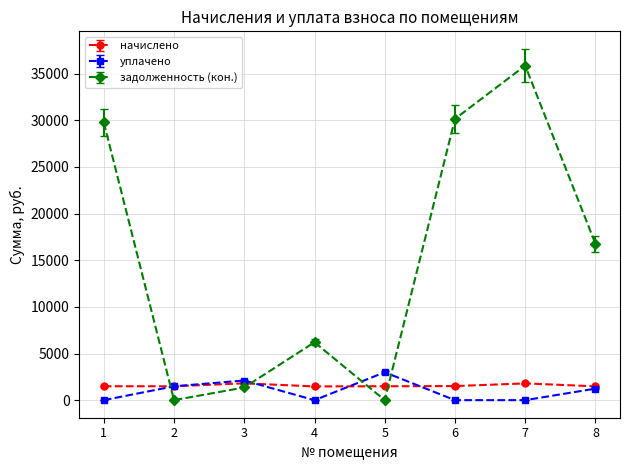

Which series has the largest range (max minus min)?

задолженность (кон.)